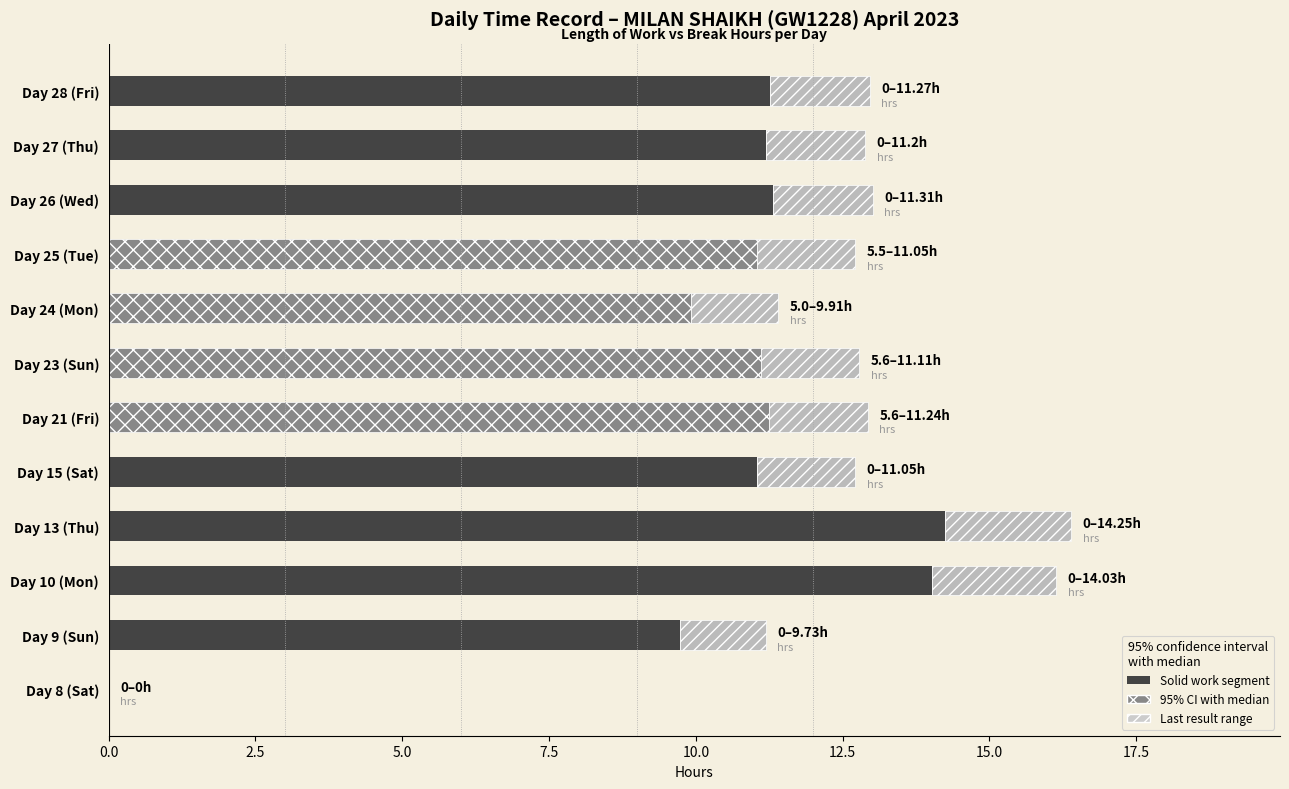

What is the total value across all series at Day 23 (Sun)?

12.8